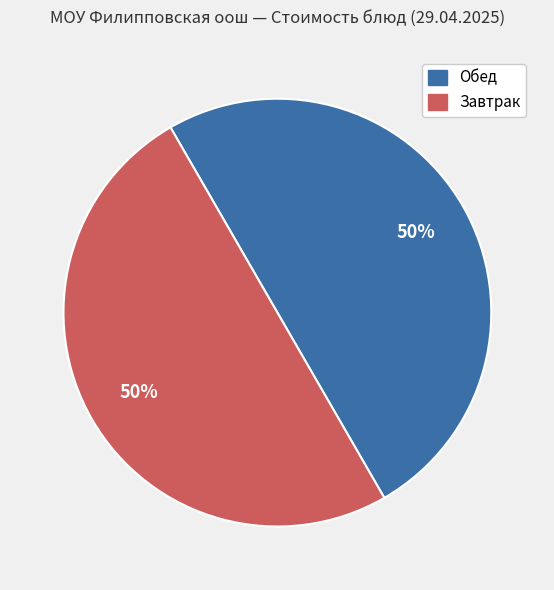

True or false: Завтрак accounts for 35% of the total.

False